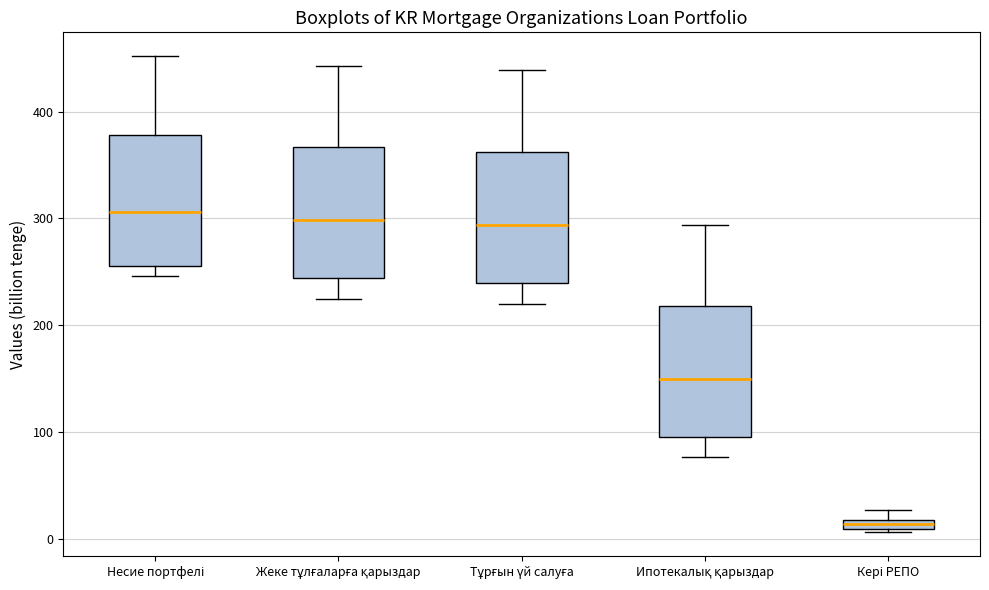

Where does the lower whisker of the box for Жеке тұлғаларға қарыздар end on the y-axis? The values are not printed on the chart, so give them approximately, as read against the axis.

220